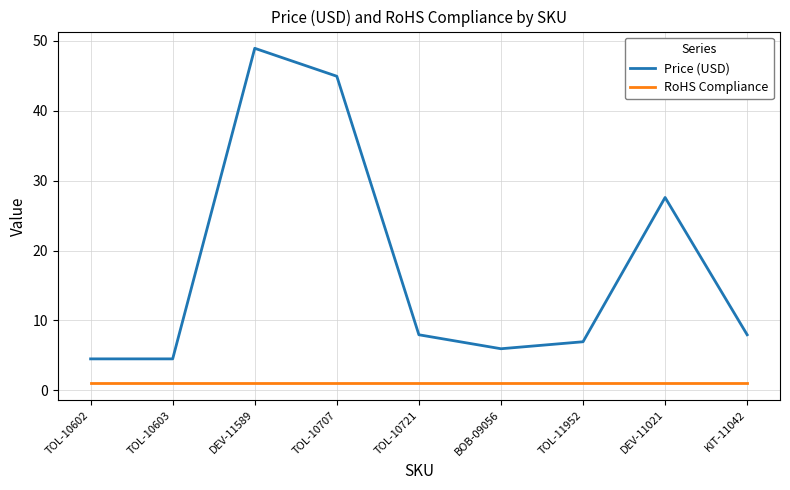

Reading left to right, extract all data points from this chart.

Price (USD): TOL-10602=4.5	TOL-10603=4.5	DEV-11589=49.0	TOL-10707=45.0	TOL-10721=8.0	BOB-09056=6.0	TOL-11952=7.0	DEV-11021=27.6	KIT-11042=8.0
RoHS Compliance: TOL-10602=1.0	TOL-10603=1.0	DEV-11589=1.0	TOL-10707=1.0	TOL-10721=1.0	BOB-09056=1.0	TOL-11952=1.0	DEV-11021=1.0	KIT-11042=1.0